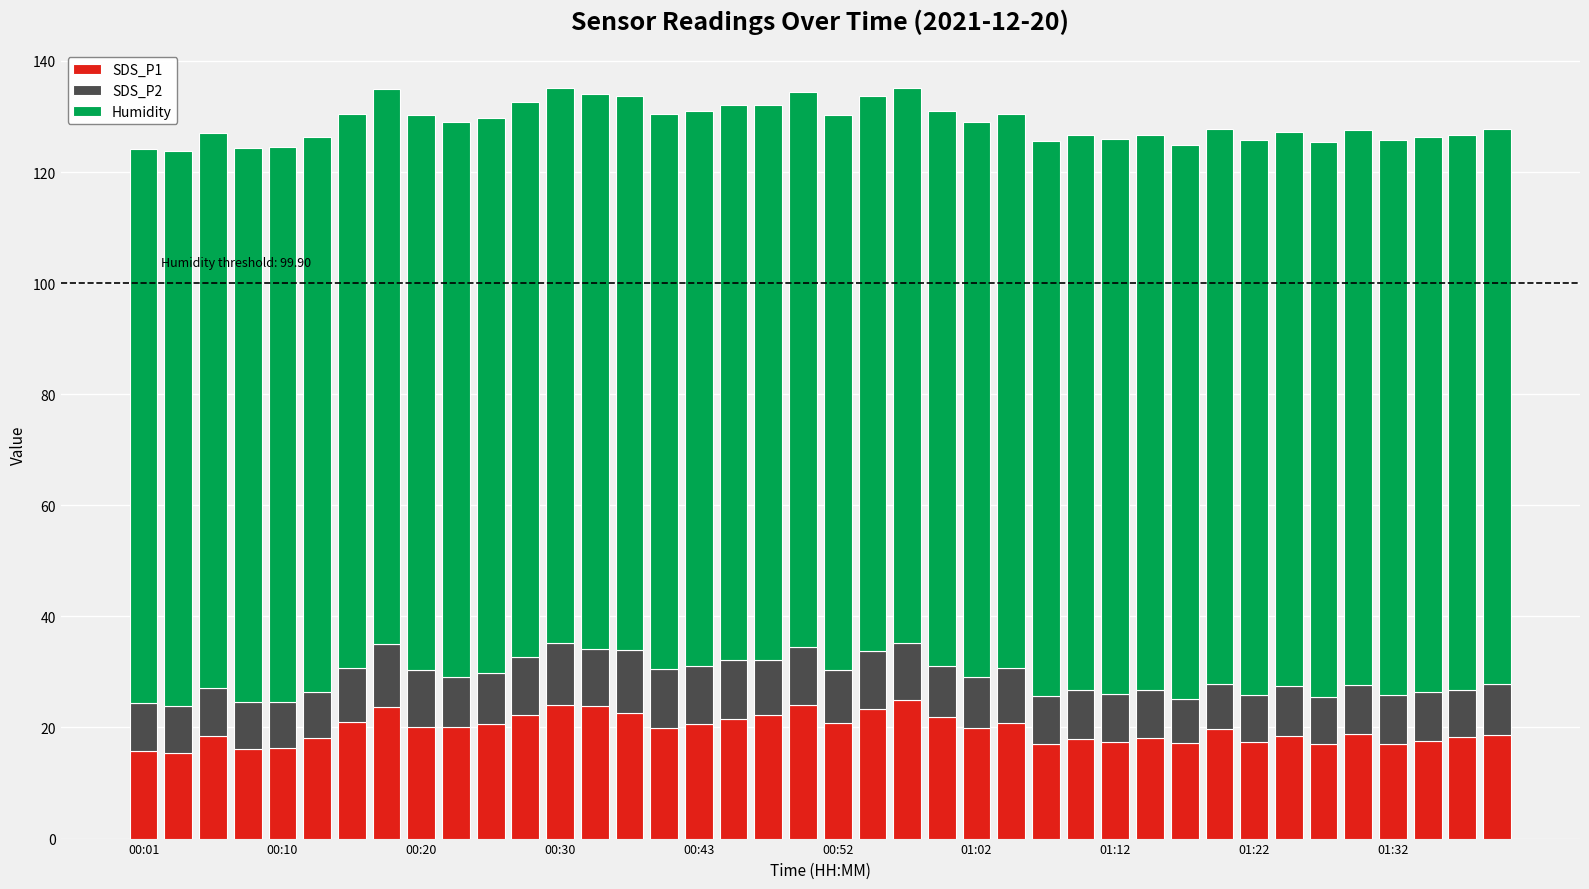

What is the average value of the SDS_P1 series?

19.7